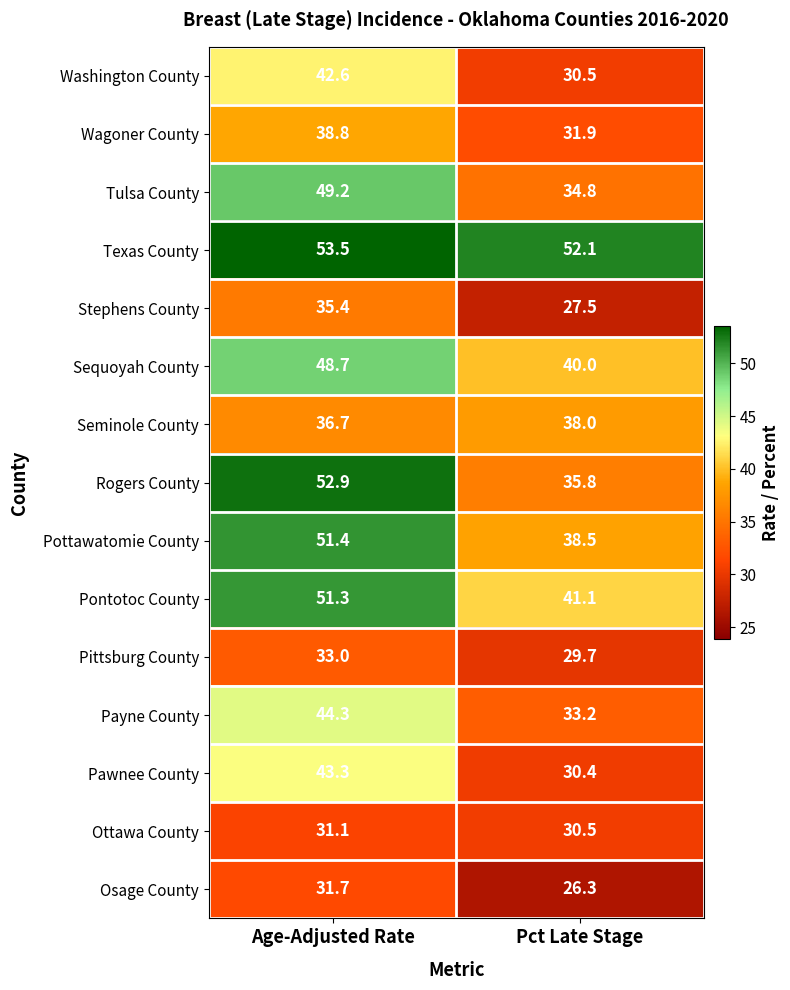

Reading left to right, transcribe all the data shown in this chart.

Washington County: Age-Adjusted Rate=42.6	Pct Late Stage=30.5
Wagoner County: Age-Adjusted Rate=38.8	Pct Late Stage=31.9
Tulsa County: Age-Adjusted Rate=49.2	Pct Late Stage=34.8
Texas County: Age-Adjusted Rate=53.5	Pct Late Stage=52.1
Stephens County: Age-Adjusted Rate=35.4	Pct Late Stage=27.5
Sequoyah County: Age-Adjusted Rate=48.7	Pct Late Stage=40.0
Seminole County: Age-Adjusted Rate=36.7	Pct Late Stage=38.0
Rogers County: Age-Adjusted Rate=52.9	Pct Late Stage=35.8
Pottawatomie County: Age-Adjusted Rate=51.4	Pct Late Stage=38.5
Pontotoc County: Age-Adjusted Rate=51.3	Pct Late Stage=41.1
Pittsburg County: Age-Adjusted Rate=33.0	Pct Late Stage=29.7
Payne County: Age-Adjusted Rate=44.3	Pct Late Stage=33.2
Pawnee County: Age-Adjusted Rate=43.3	Pct Late Stage=30.4
Ottawa County: Age-Adjusted Rate=31.1	Pct Late Stage=30.5
Osage County: Age-Adjusted Rate=31.7	Pct Late Stage=26.3